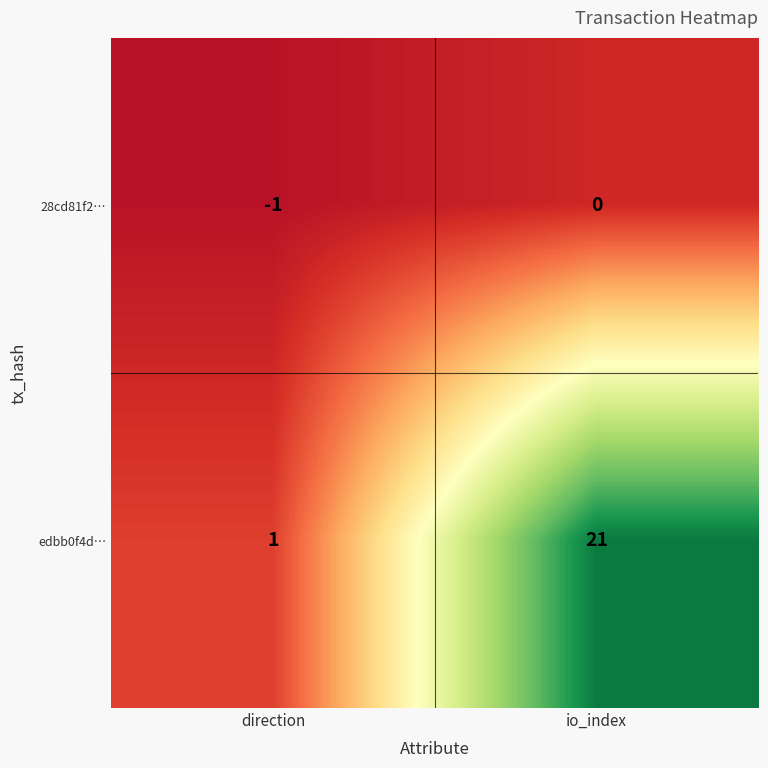

The edbb0f4d… series shows 21 at io_index. True or false?

True